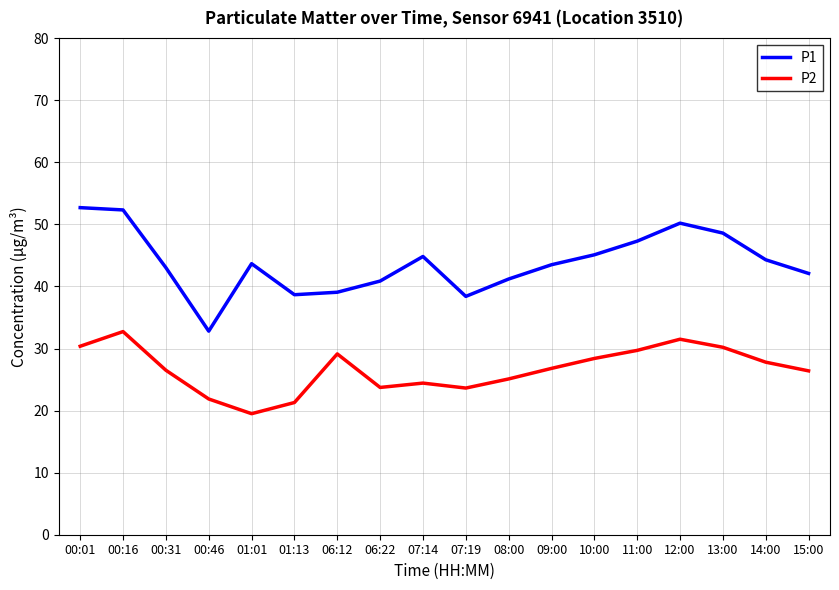

How many interior local peaks does the P2 series have?

4